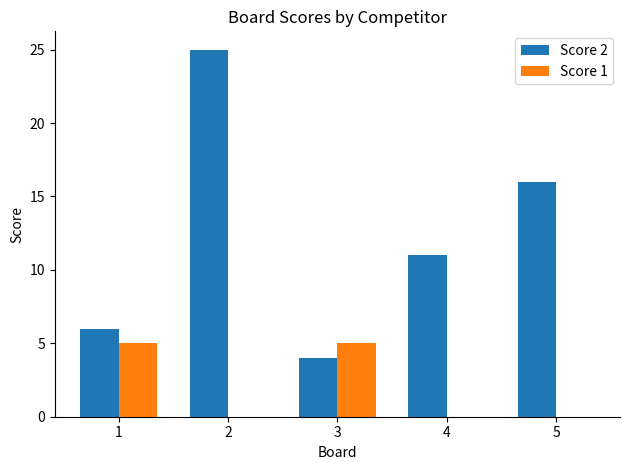

What is the approximate value of Score 2 at 2?

25